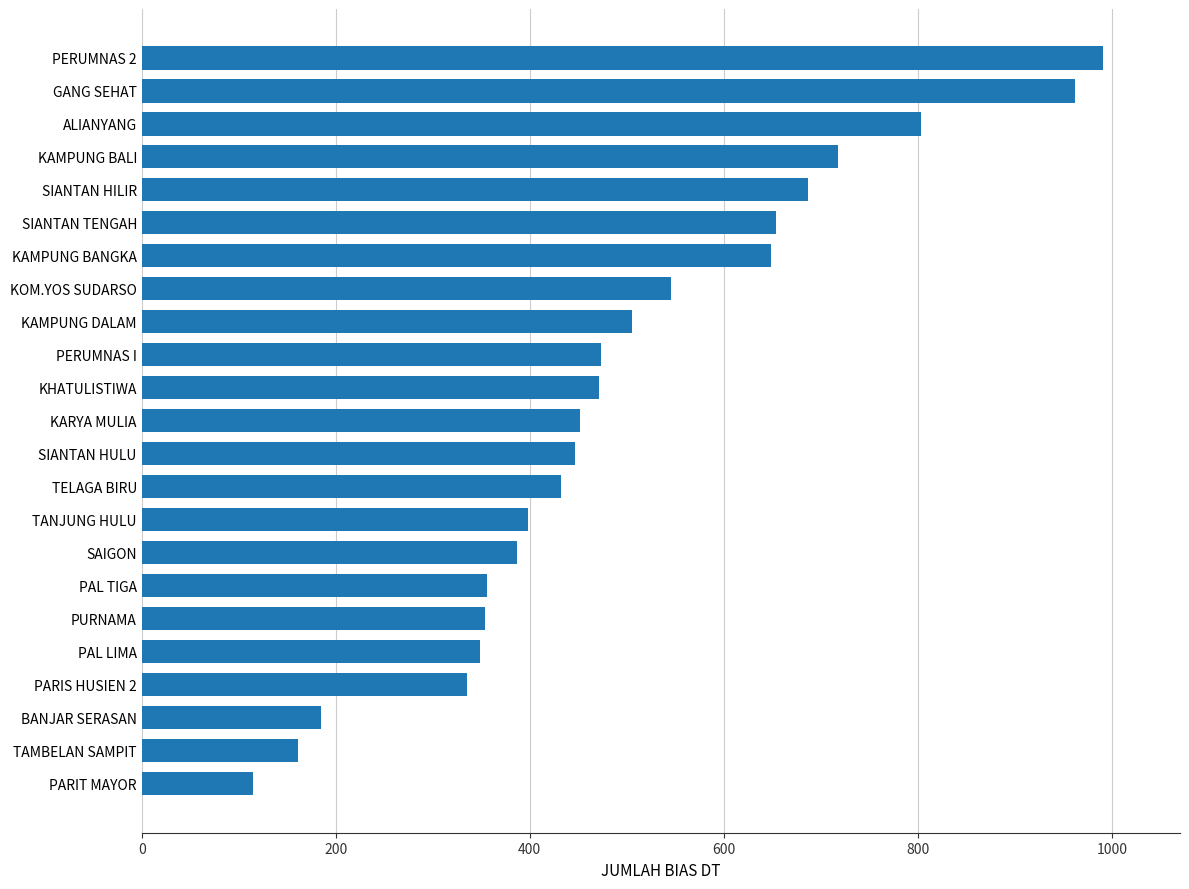

What is the approximate value at KAMPUNG BALI, to the nearest 10?

720